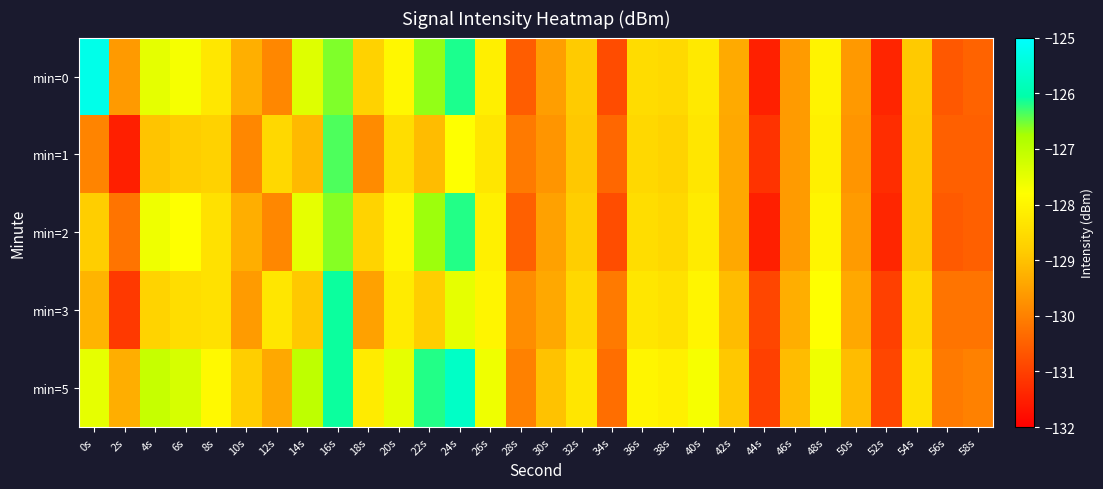

Between 42s and 18s, which is larger?

18s